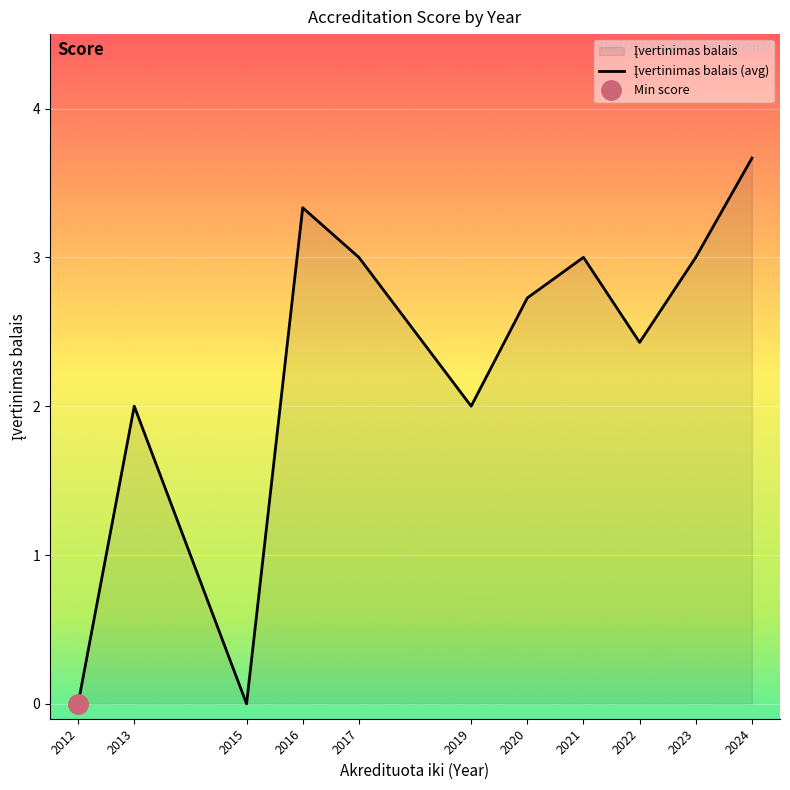

What is the value of the 9th point from the left?

2.4